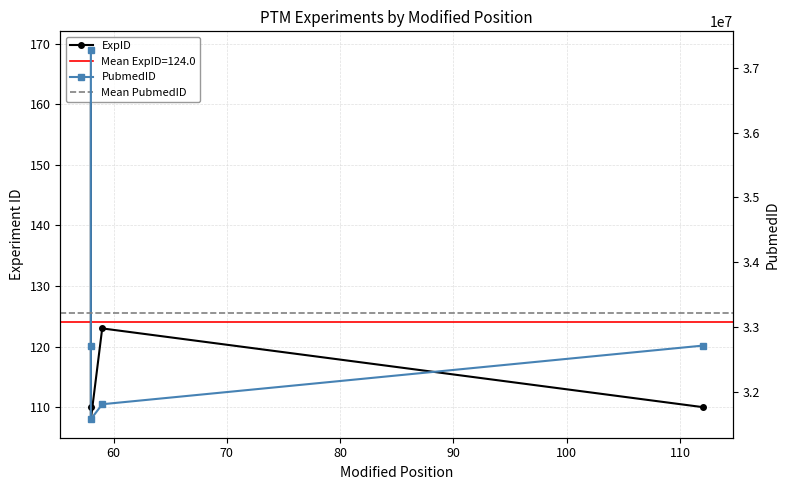

The PubmedID series shows 31809900 at 59. True or false?

True